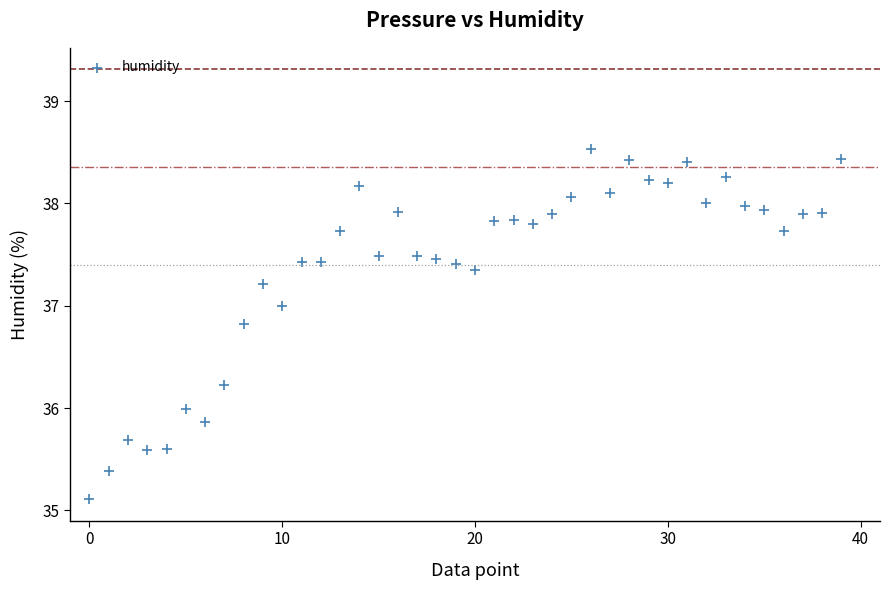

What is the range of Y values (max minus min)?

3.4